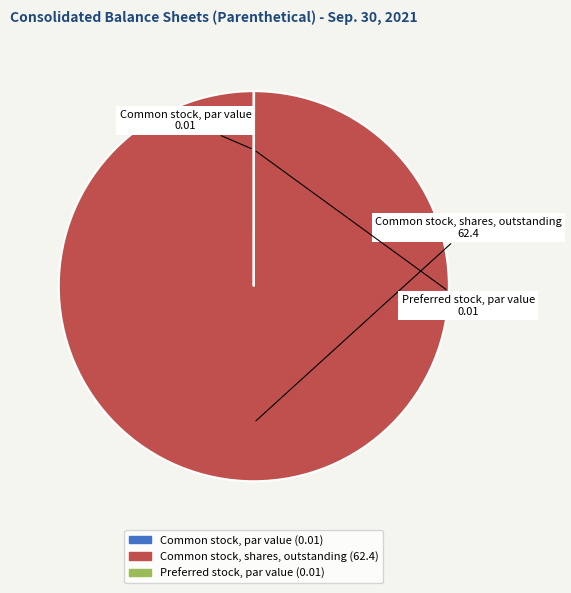

Which category accounts for the majority?

Common stock, shares, outstanding